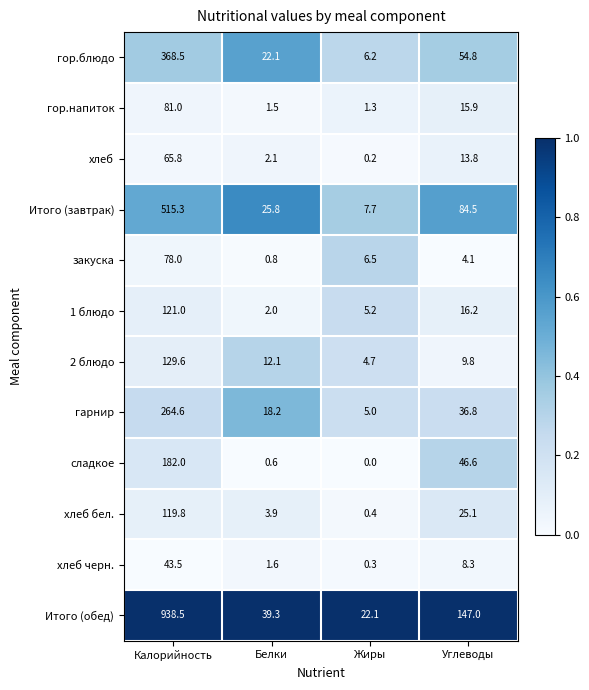

What is the spread (max minus min) of values at Углеводы?

142.9